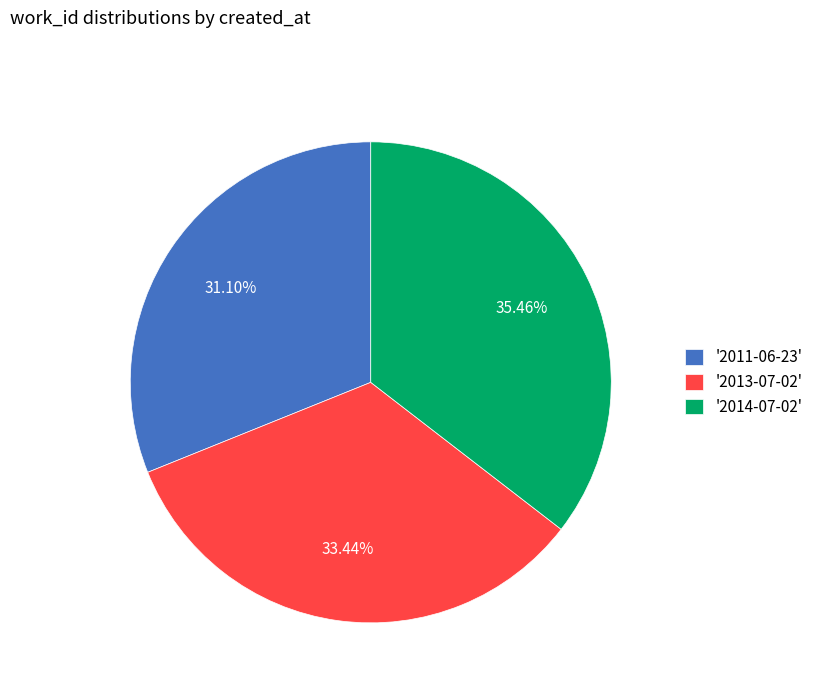

Rank the categories by value from highest to lowest.

'2014-07-02', '2013-07-02', '2011-06-23'